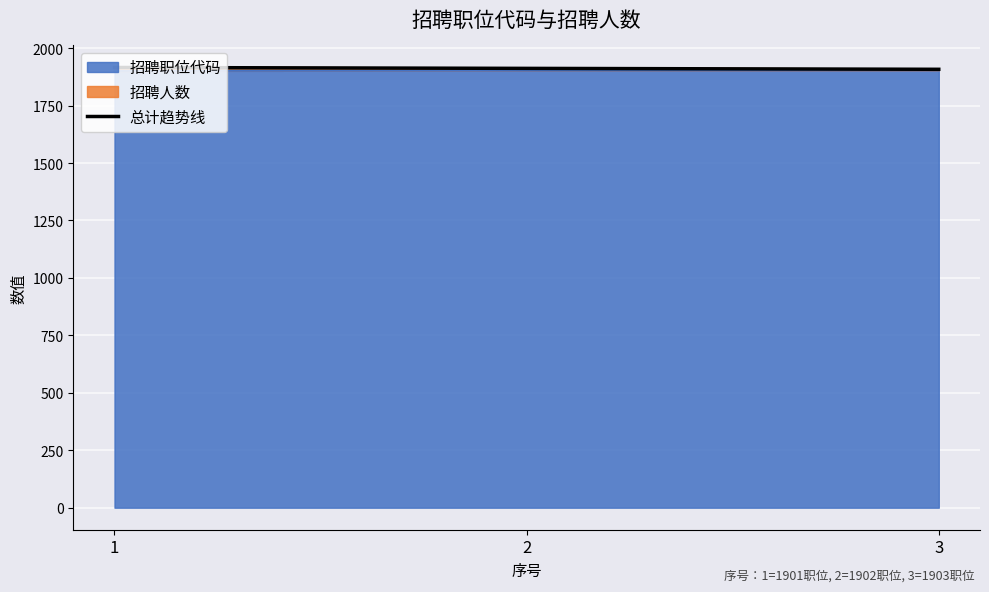

What is the change in value from 1 to 2?

-4